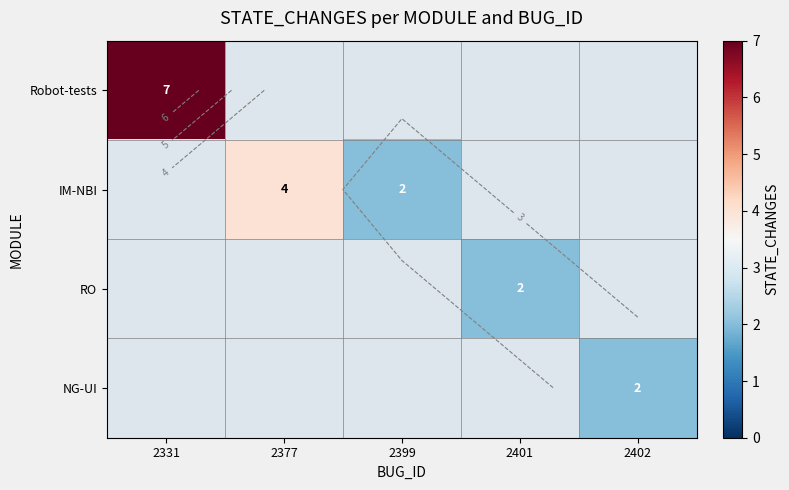

Which series has the widest spread of values?

Robot-tests